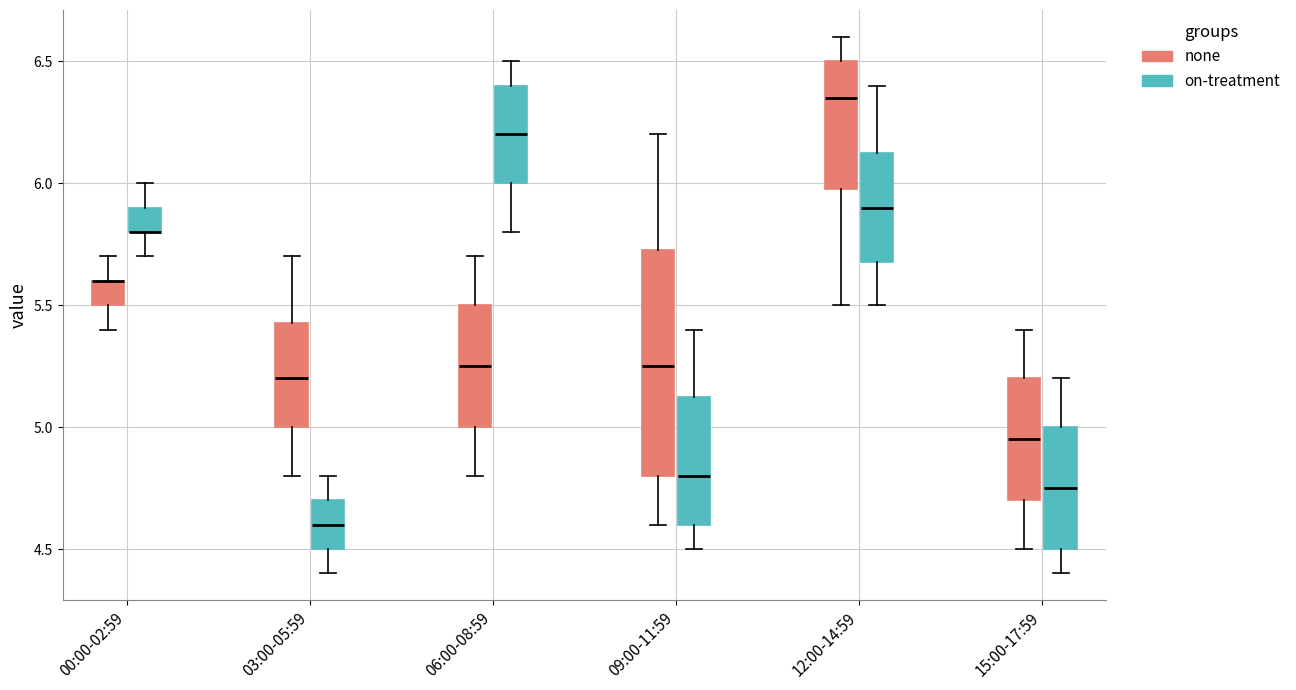

Reading left to right, transcribe this box plot: for each box, give where its median line is, the range the box spans, and where its two whiskers end, as read against the y-axis. The values are not printed on the chart, so give them approximately, as read against the axis.

00:00-02:59 (none): median 5.60 (drawn on the box's upper edge), box 5.50 to 5.60, whiskers 5.40 to 5.70
00:00-02:59 (on-treatment): median 5.80 (drawn on the box's lower edge), box 5.80 to 5.90, whiskers 5.70 to 6.00
03:00-05:59 (none): median 5.20, box 5.00 to 5.45, whiskers 4.80 to 5.70
03:00-05:59 (on-treatment): median 4.60, box 4.50 to 4.70, whiskers 4.40 to 4.80
06:00-08:59 (none): median 5.25, box 5.00 to 5.50, whiskers 4.80 to 5.70
06:00-08:59 (on-treatment): median 6.20, box 6.00 to 6.40, whiskers 5.80 to 6.50
09:00-11:59 (none): median 5.25, box 4.80 to 5.75, whiskers 4.60 to 6.20
09:00-11:59 (on-treatment): median 4.80, box 4.60 to 5.15, whiskers 4.50 to 5.40
12:00-14:59 (none): median 6.35, box 6.00 to 6.50, whiskers 5.50 to 6.60
12:00-14:59 (on-treatment): median 5.90, box 5.70 to 6.15, whiskers 5.50 to 6.40
15:00-17:59 (none): median 4.95, box 4.70 to 5.20, whiskers 4.50 to 5.40
15:00-17:59 (on-treatment): median 4.75, box 4.50 to 5.00, whiskers 4.40 to 5.20